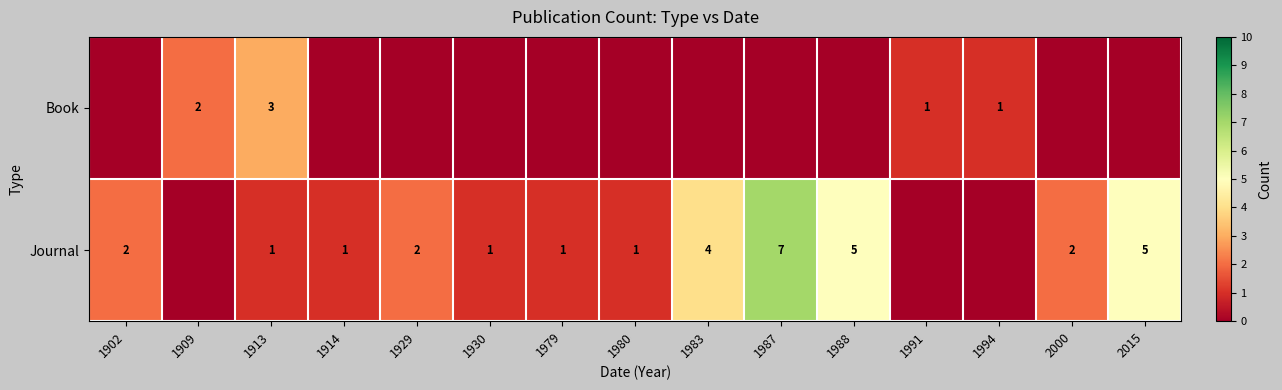

Is it true that Book equals 5 at 1913?

False